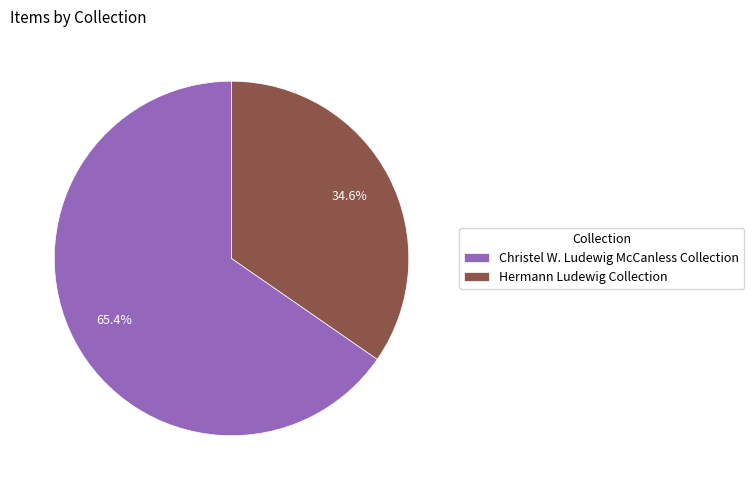

What is the total percentage of Hermann Ludewig Collection and Christel W. Ludewig McCanless Collection?

100.0%